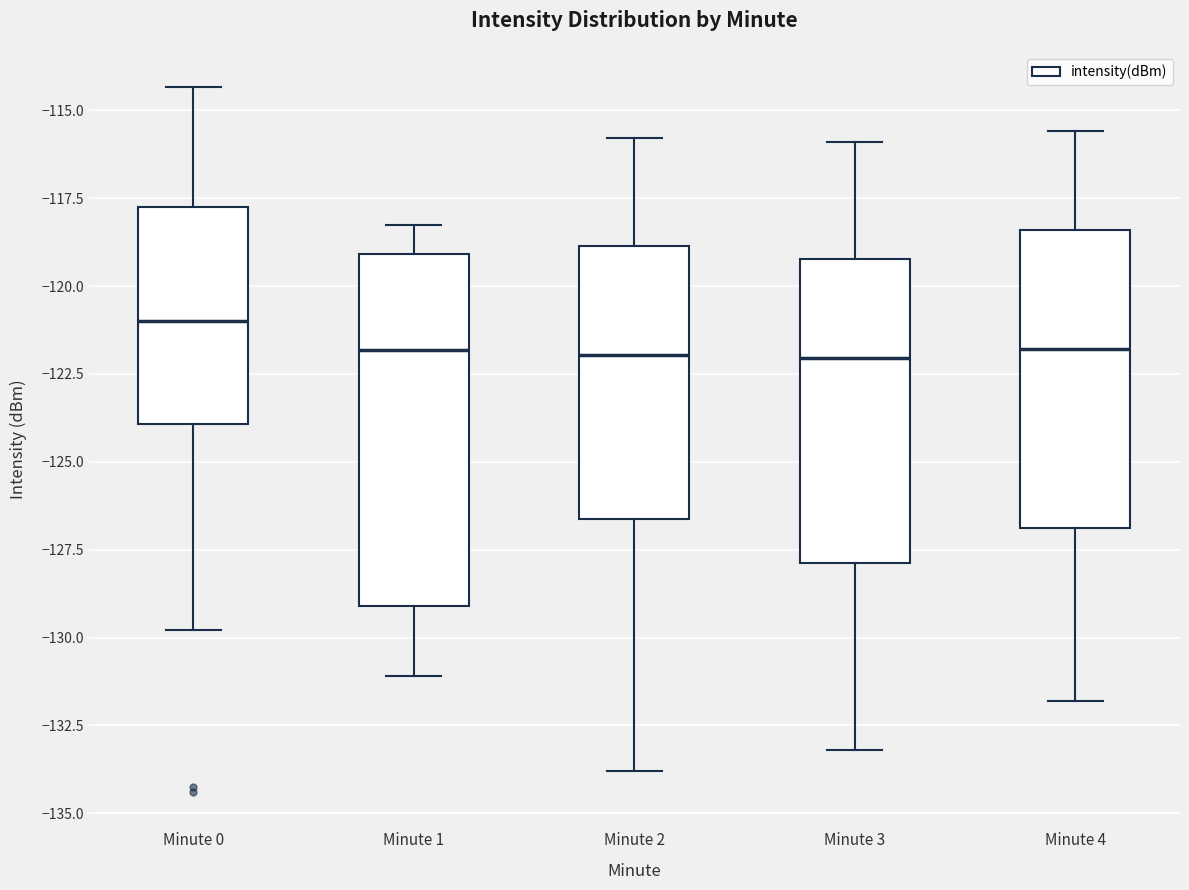

Reading left to right, transcribe this box plot: for each box, give where its median line is, the range the box spans, and where its two whiskers end, as read against the y-axis. The values are not printed on the chart, so give them approximately, as read against the axis.

Minute 0: median -121.0, box -124.0 to -118.0, whiskers -130.0 to -114.5
Minute 1: median -122.0, box -129.0 to -119.0, whiskers -131.0 to -118.5
Minute 2: median -122.0, box -126.5 to -119.0, whiskers -134.0 to -116.0
Minute 3: median -122.0, box -128.0 to -119.0, whiskers -133.0 to -116.0
Minute 4: median -122.0, box -127.0 to -118.5, whiskers -132.0 to -115.5